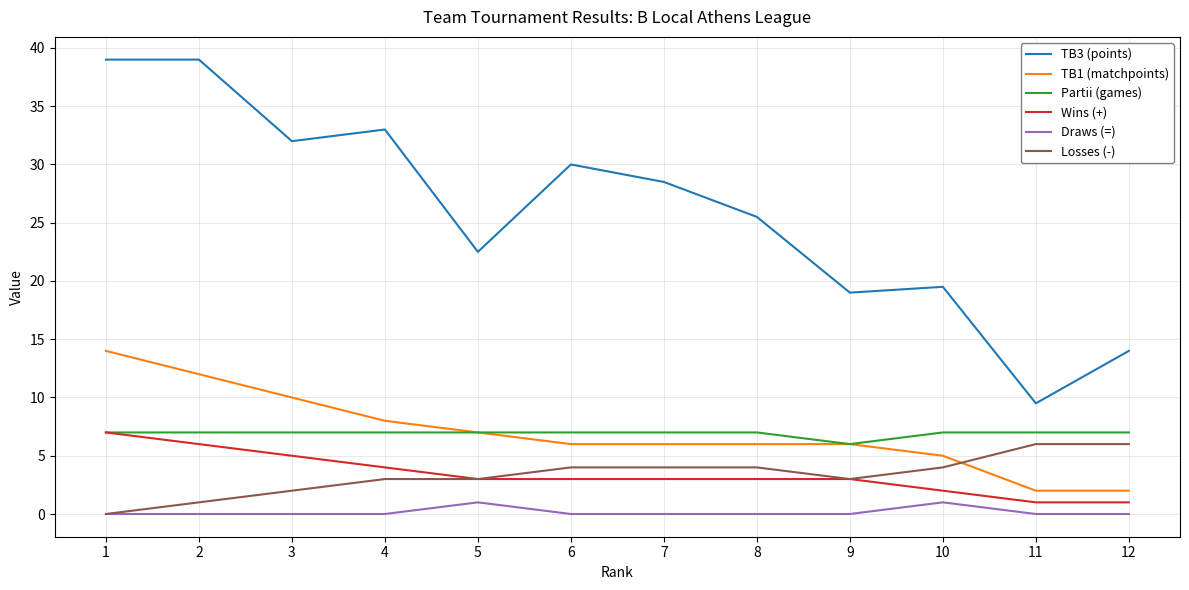

Is it true that Losses (-) equals 2.0 at 3?

True